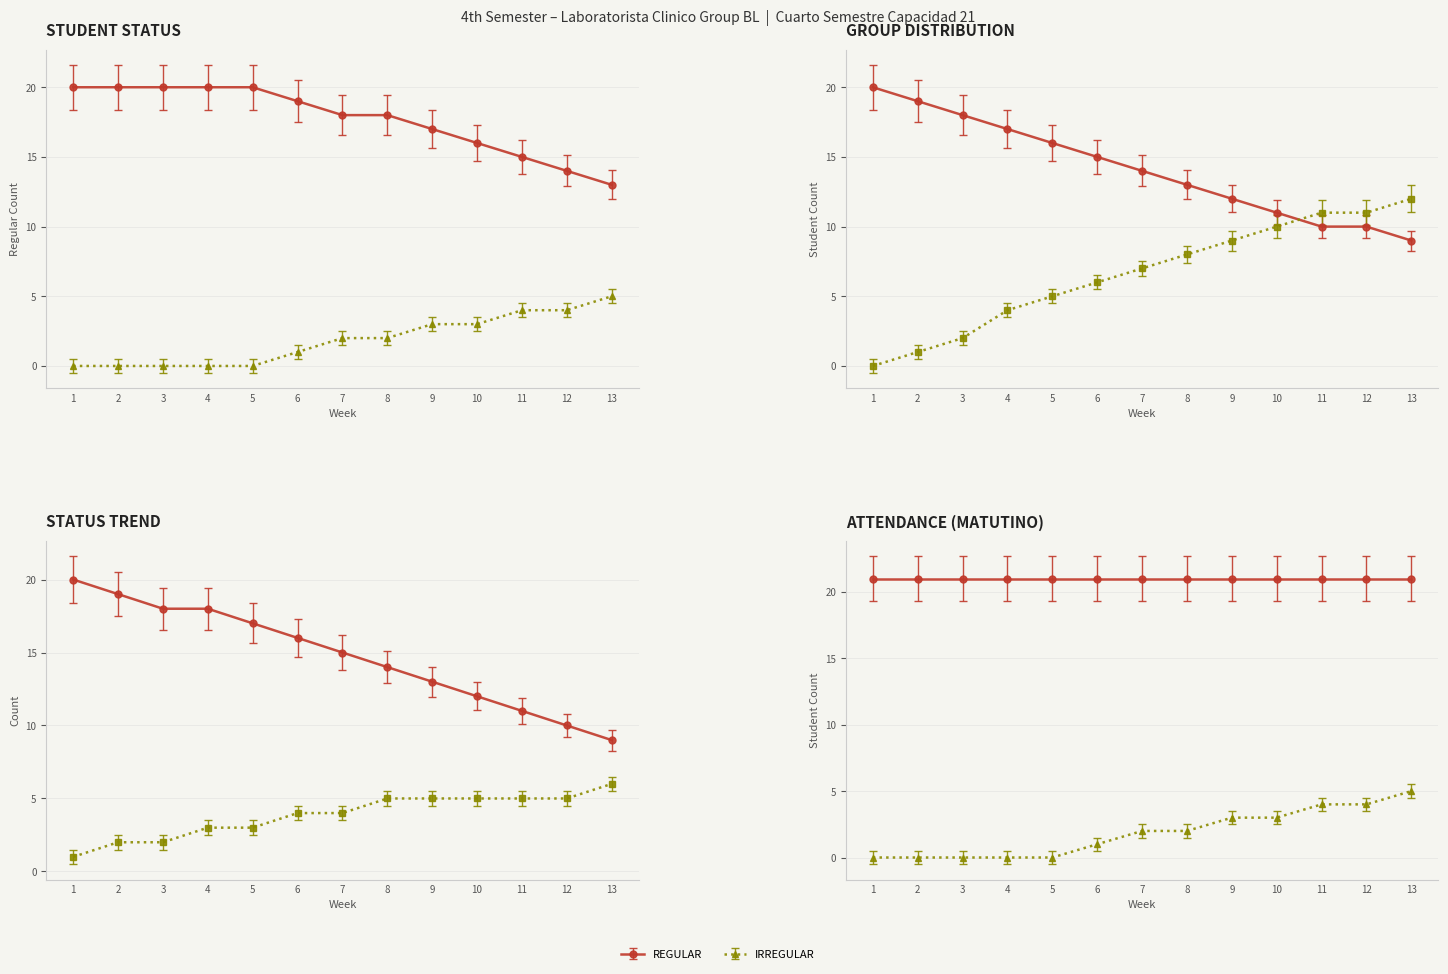

How many lines are shown in the chart?

2